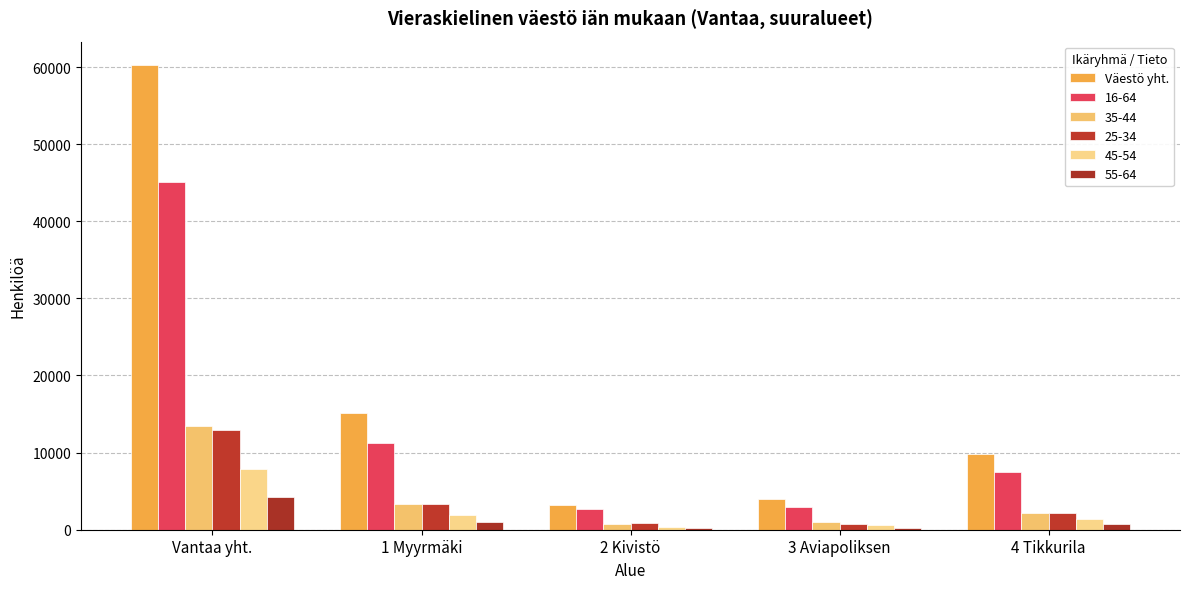

Which category has the highest value across all series?

Vantaa yht.